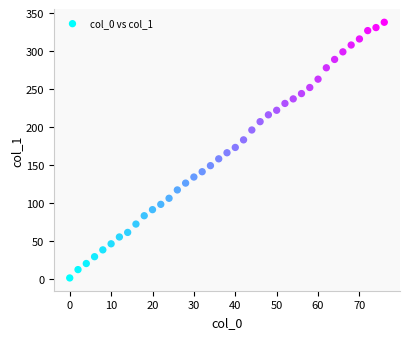

What is the range of X values (max minus min)?

76